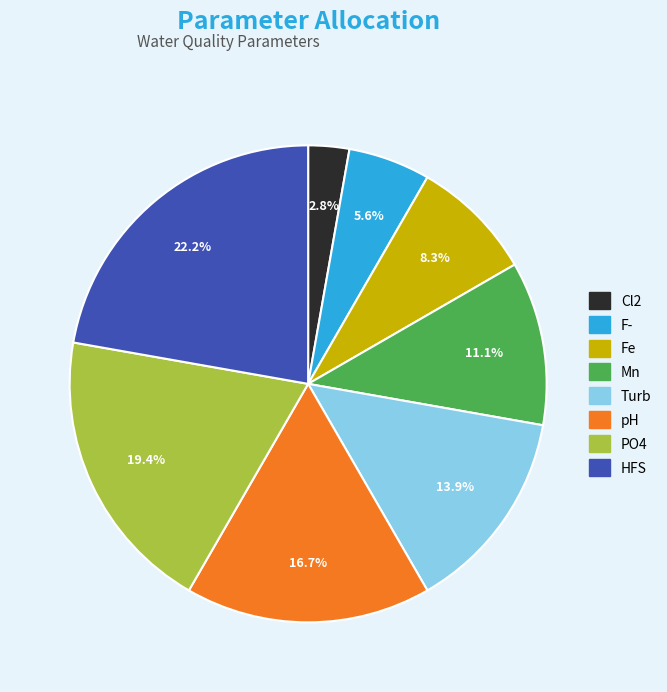

How many segments does this pie chart have?

8